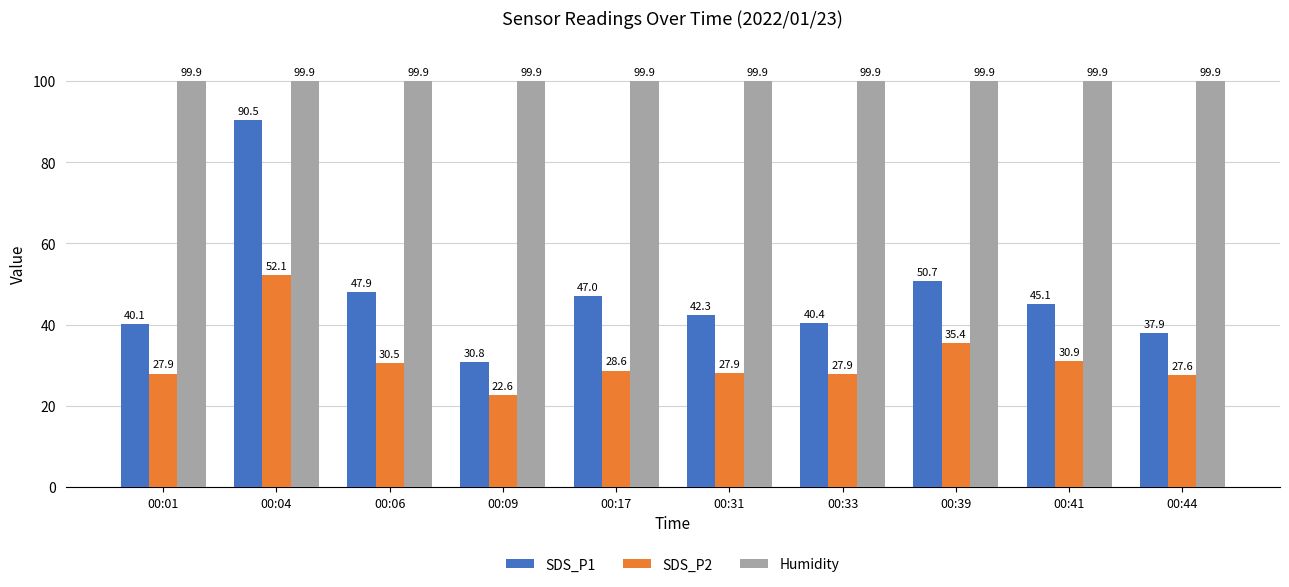

What is the value of the SDS_P2 bar at the 5th from the left?

28.6